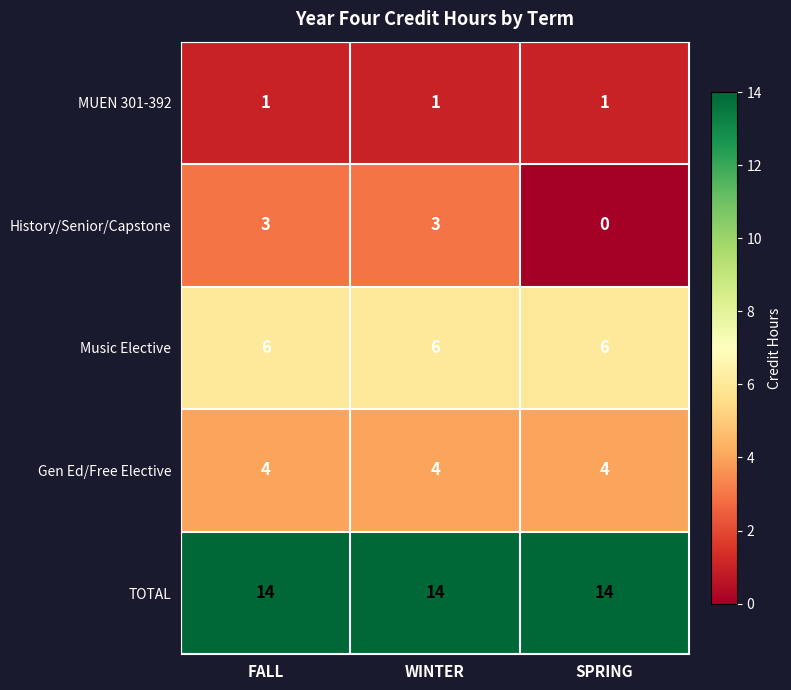

The value of Gen Ed/Free Elective at FALL is 2. True or false?

False